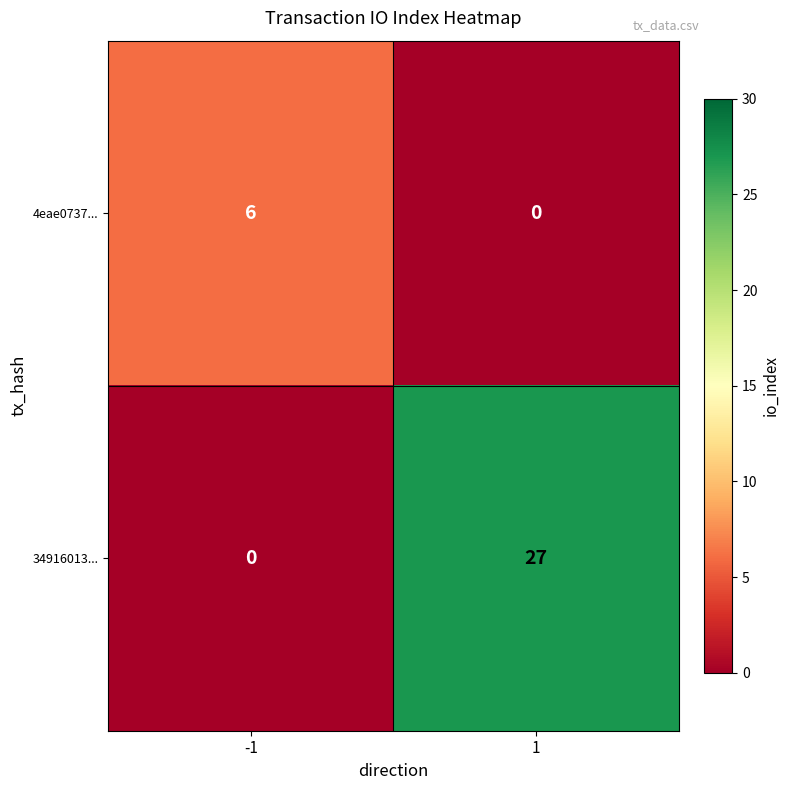

Reading left to right, list all the values displayed in this chart.

4eae0737...: 6	0
34916013...: 0	27